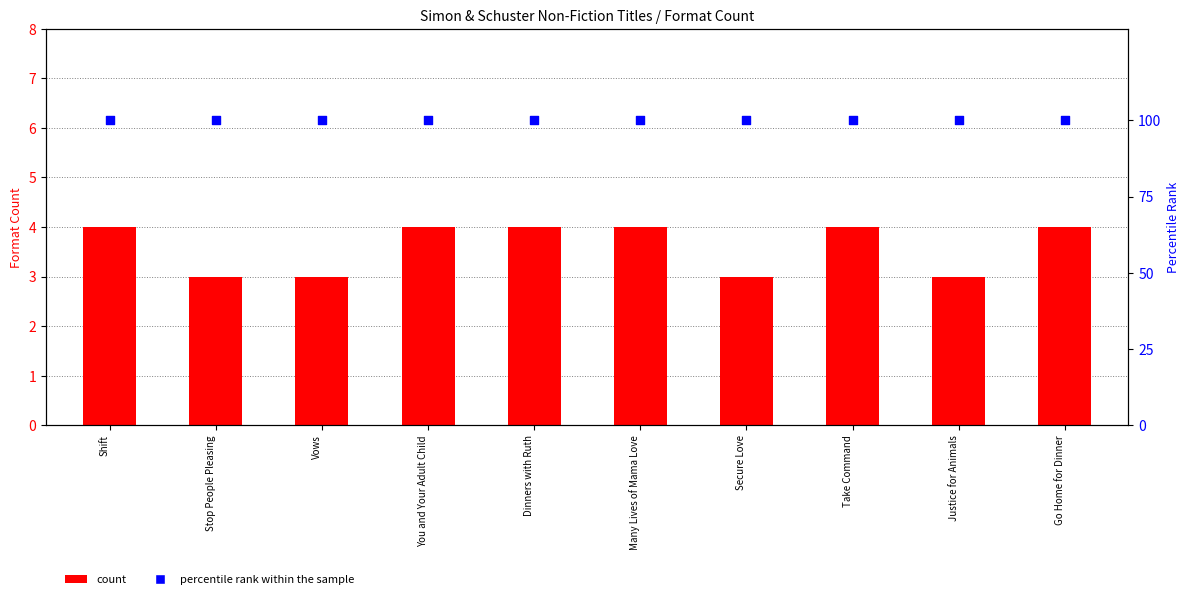

At how many categories does at least one series exceed 5?

10